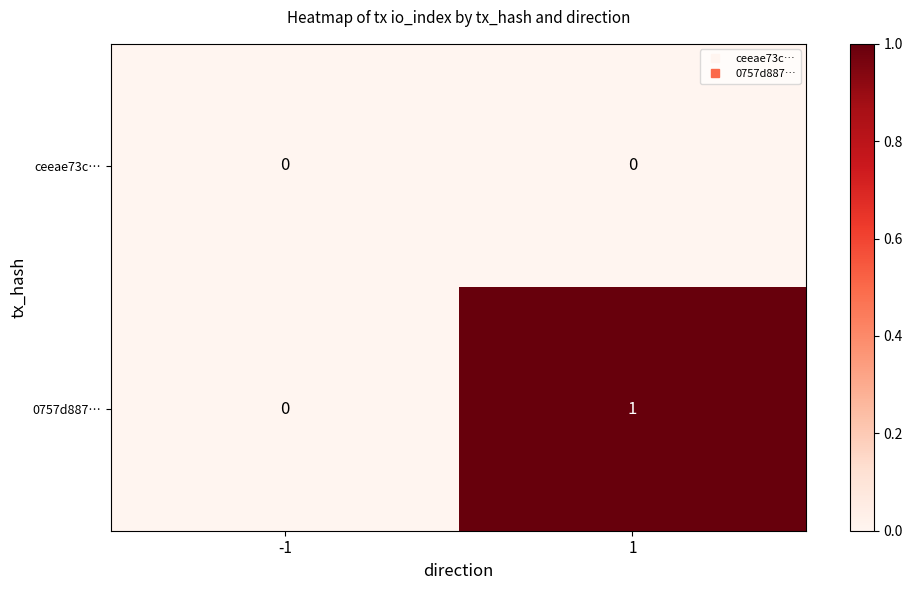

Reading left to right, what are all the values shown in this chart?

ceeae73c…: -1=0	1=0
0757d887…: -1=0	1=1